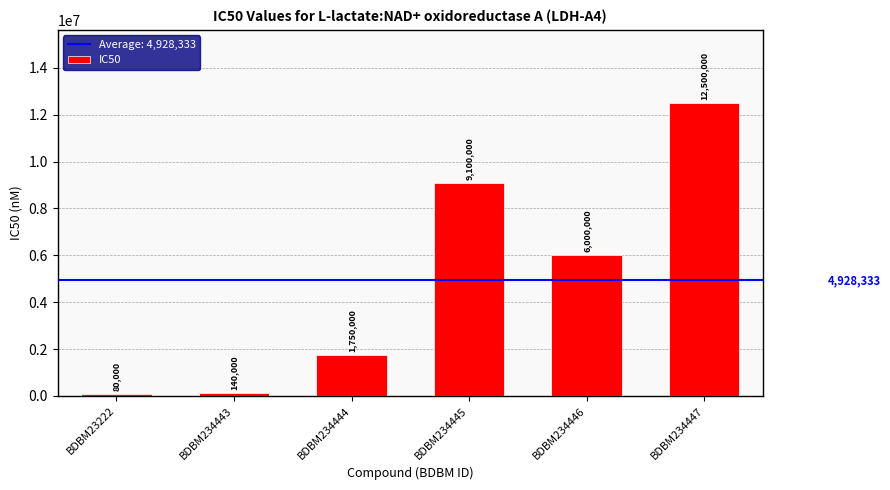

What is the maximum value shown in the chart?

12500000